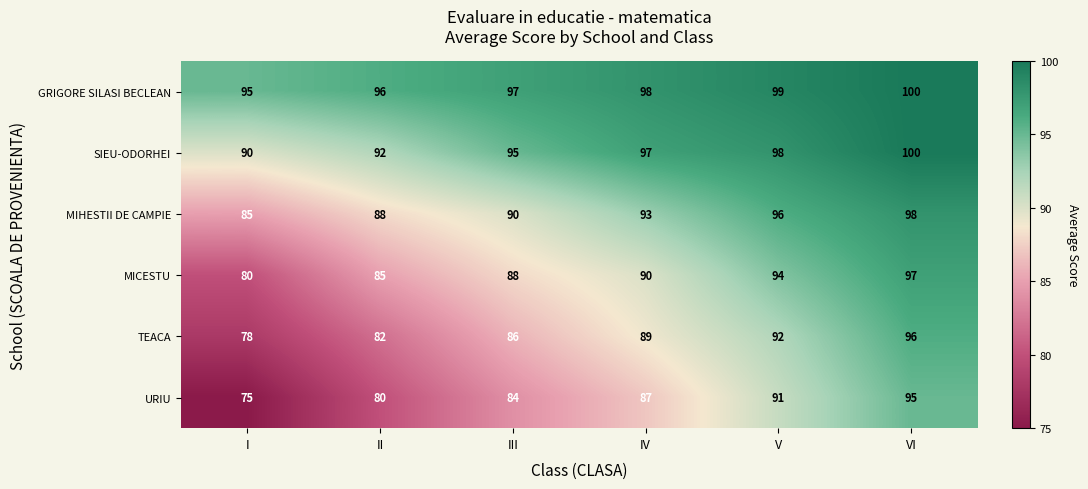

The value of SIEU-ODORHEI at VI is 162. True or false?

False